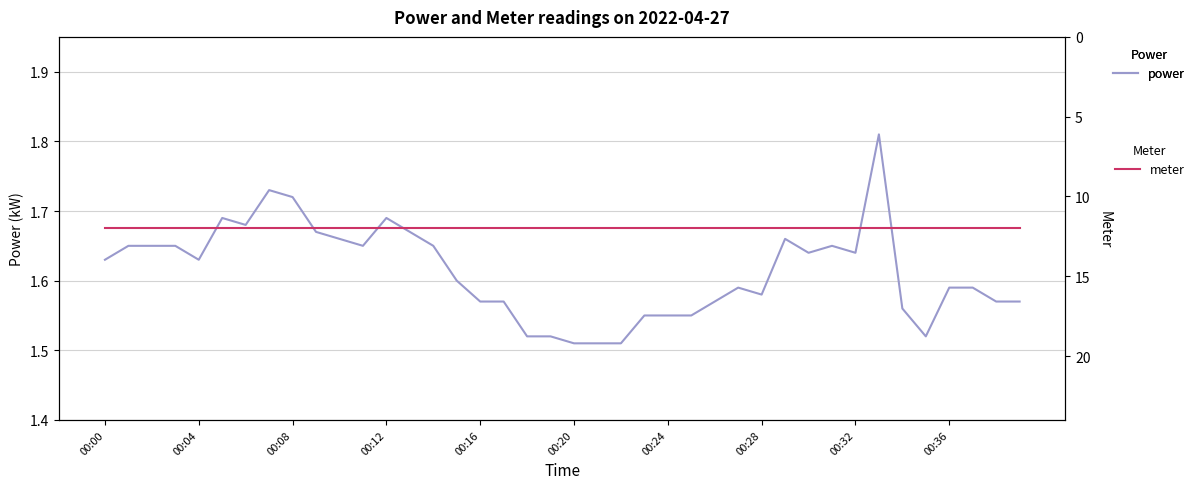

What is the label of the 30th point from the left?

29